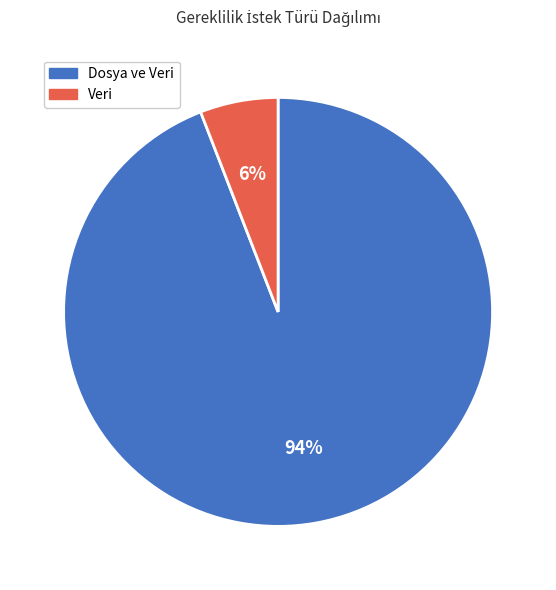

To the nearest percent, what percentage of the pie is Veri?

6%